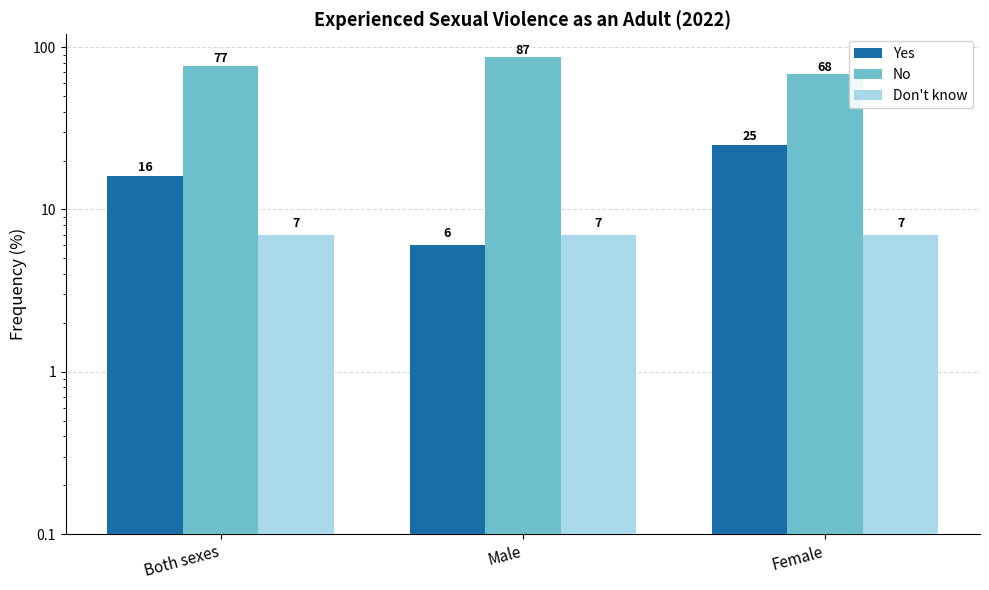

At which category is the sum across all series the highest?

Both sexes